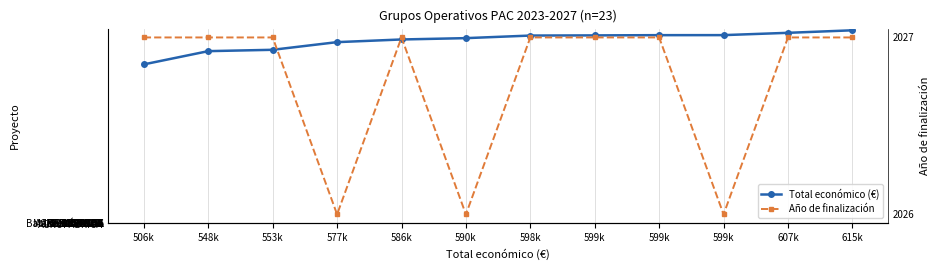

List the labels in order of Año de finalización value, smallest first.

577k, 590k, 599k, 506k, 548k, 553k, 586k, 598k, 599k, 599k, 607k, 615k